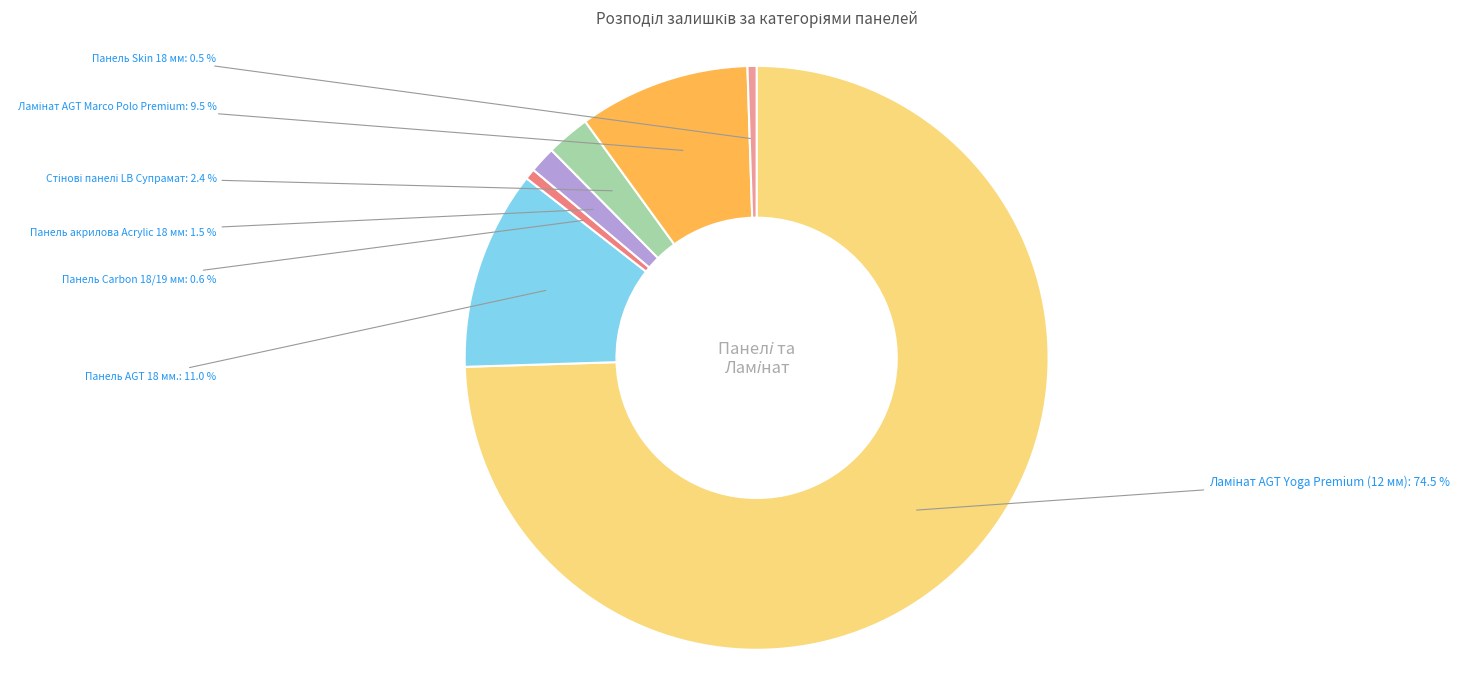

Which has a higher value, Панель Carbon 18/19 мм or Панель AGT 18 мм.?

Панель AGT 18 мм.